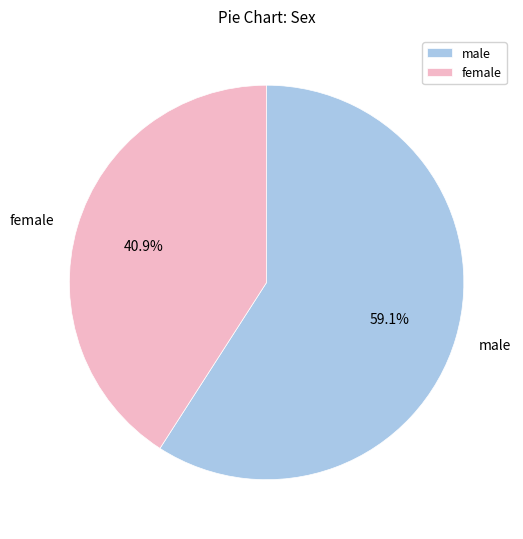

What is the smallest slice in the pie chart?

female